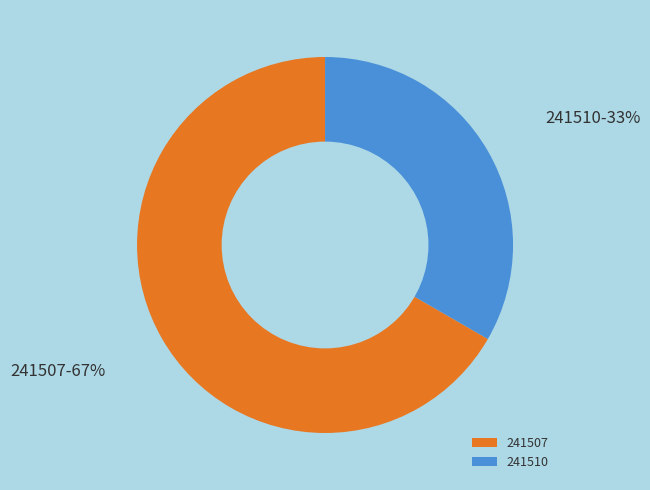

True or false: 241507 accounts for 67% of the total.

True